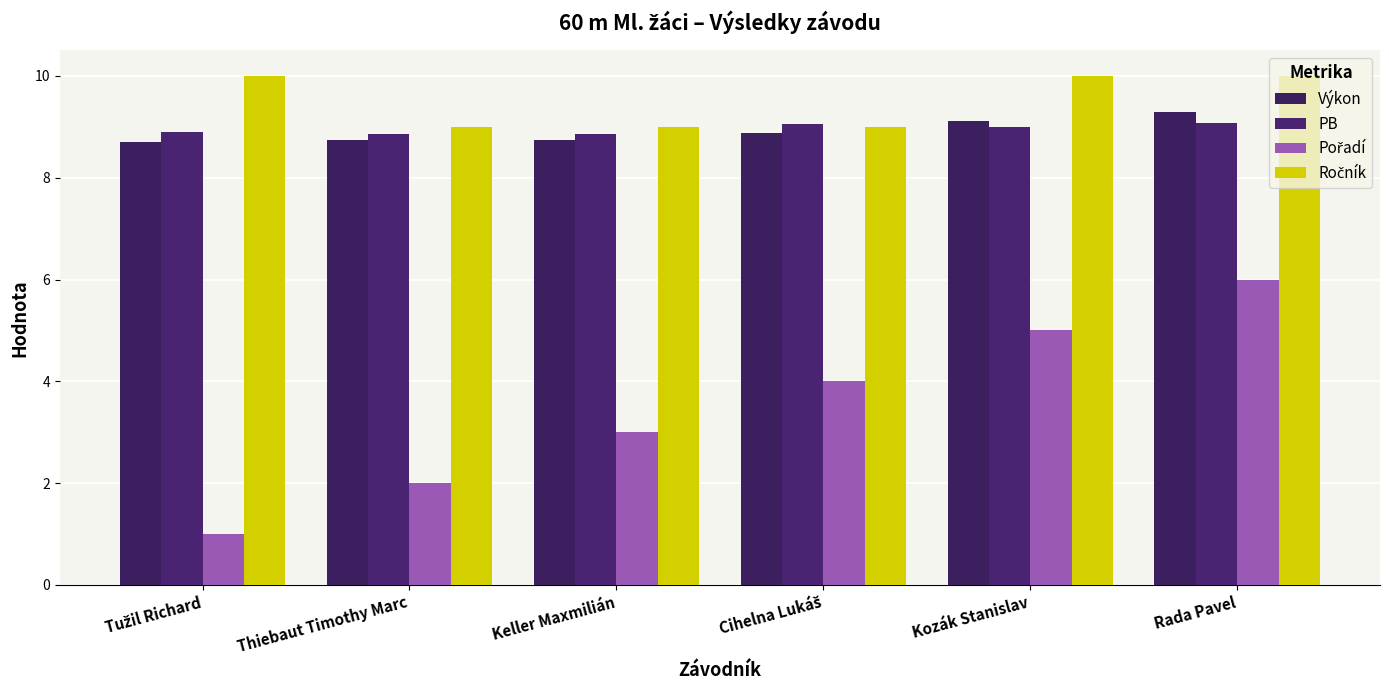

How many categories are shown in the chart?

6